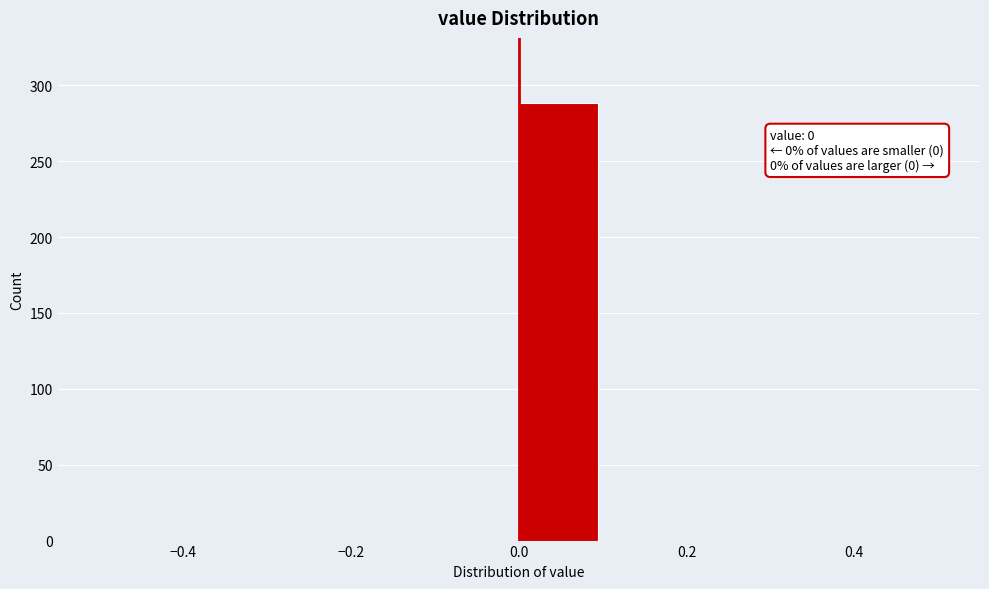

Which range on the x-axis has the tallest bar?

0.0 to 0.1